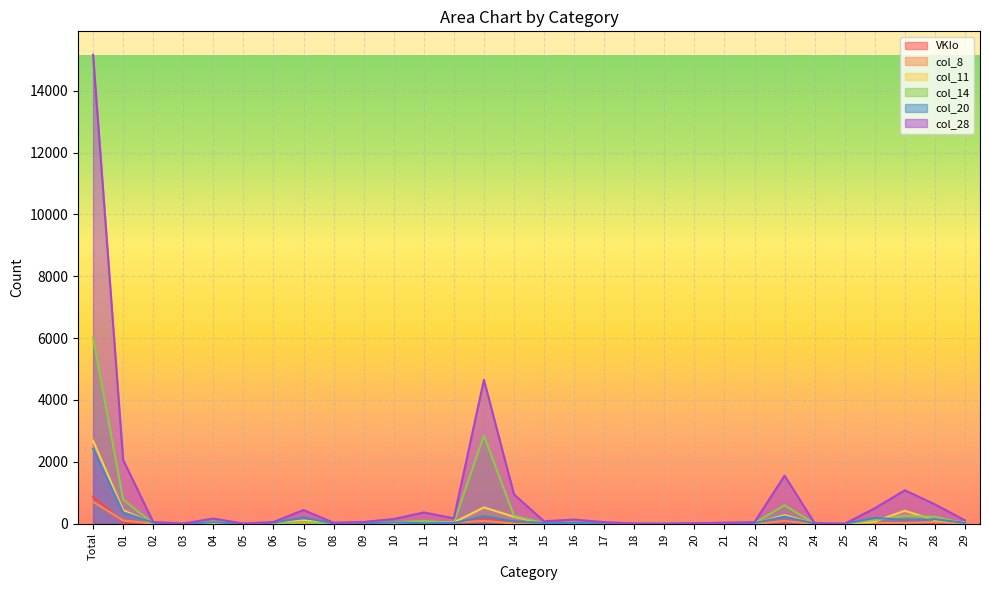

Reading left to right, extract all data points from this chart.

VKIo: Total=881	01=48	02=25	03=12	04=34	05=5	06=12	07=11	08=10	09=7	10=19	11=20	12=22	13=151	14=71	15=22	16=5	17=7	18=4	19=5	20=7	21=10	22=24	23=54	24=14	25=5	26=10	27=53	28=31	29=6
col_8: Total=710	01=103	02=7	03=5	04=13	05=4	06=1	07=10	08=6	09=2	10=15	11=72	12=37	13=90	14=8	15=9	16=14	17=9	18=1	19=0	20=2	21=2	22=1	23=86	24=1	25=0	26=31	27=29	28=56	29=6
col_11: Total=2687	01=439	02=7	03=2	04=18	05=1	06=3	07=106	08=11	09=12	10=25	11=17	12=41	13=527	14=226	15=8	16=32	17=6	18=1	19=0	20=0	21=7	22=6	23=278	24=3	25=0	26=72	27=420	28=111	29=43
col_14: Total=6018	01=783	02=6	03=0	04=68	05=0	06=10	07=54	08=3	09=10	10=53	11=86	12=27	13=2852	14=257	15=21	16=28	17=2	18=0	19=0	20=0	21=5	22=22	23=598	24=3	25=0	26=117	27=254	28=226	29=11
col_20: Total=2423	01=368	02=32	03=1	04=46	05=1	06=33	07=203	08=6	09=19	10=39	11=15	12=24	13=242	14=78	15=23	16=30	17=29	18=0	19=0	20=10	21=13	22=19	23=231	24=6	25=0	26=187	27=128	28=143	29=27
col_28: Total=15159	01=2064	02=55	03=5	04=169	05=4	06=56	07=443	08=32	09=56	10=153	11=364	12=176	13=4652	14=947	15=80	16=134	17=51	18=7	19=0	20=14	21=33	22=51	23=1555	24=15	25=0	26=500	27=1081	28=626	29=110